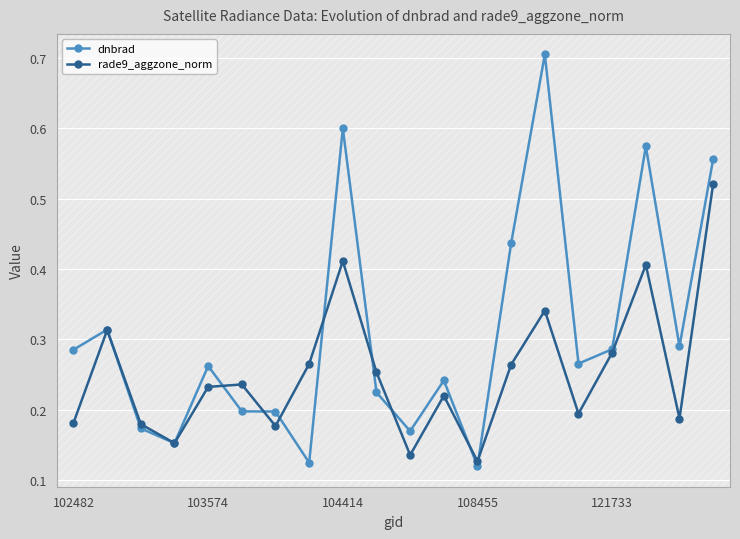

How many interior local valleys does the rade9_aggzone_norm series have?

6